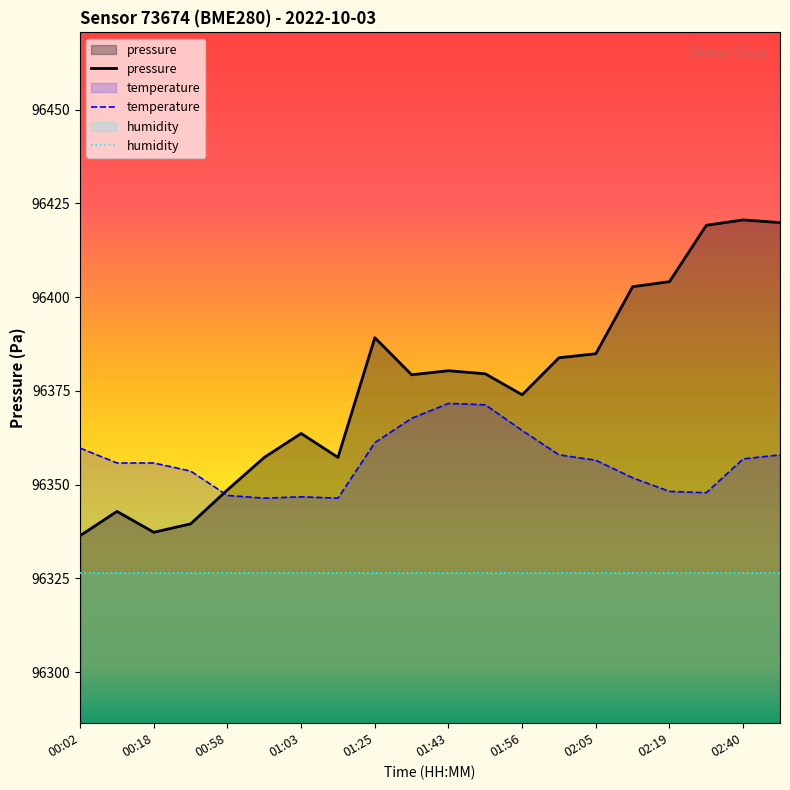

How many lines are shown in the chart?

3